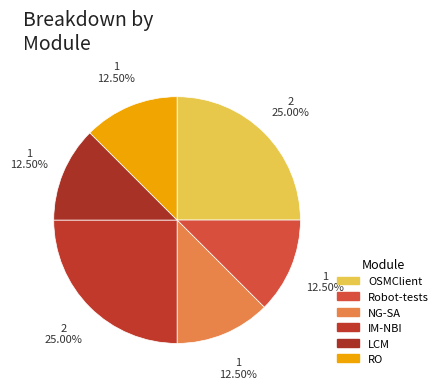

What is the total percentage of IM-NBI and NG-SA?

37.5%